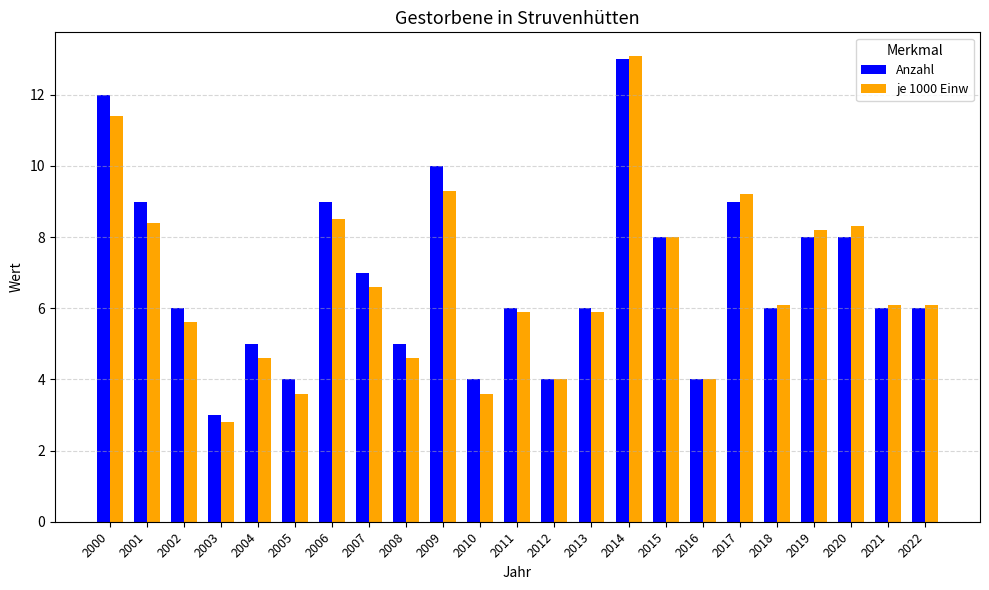

Where does the je 1000 Einw series first go above 6?

2000